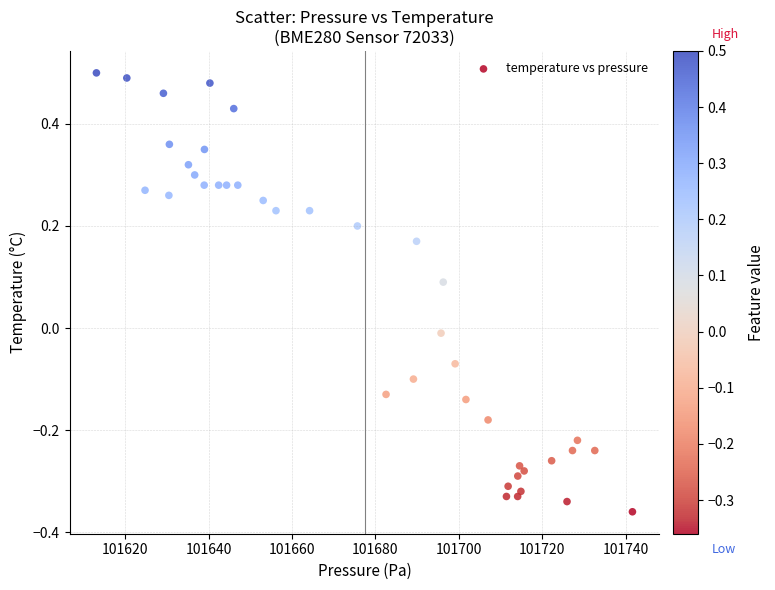

What is the range of X values (max minus min)?

128.6